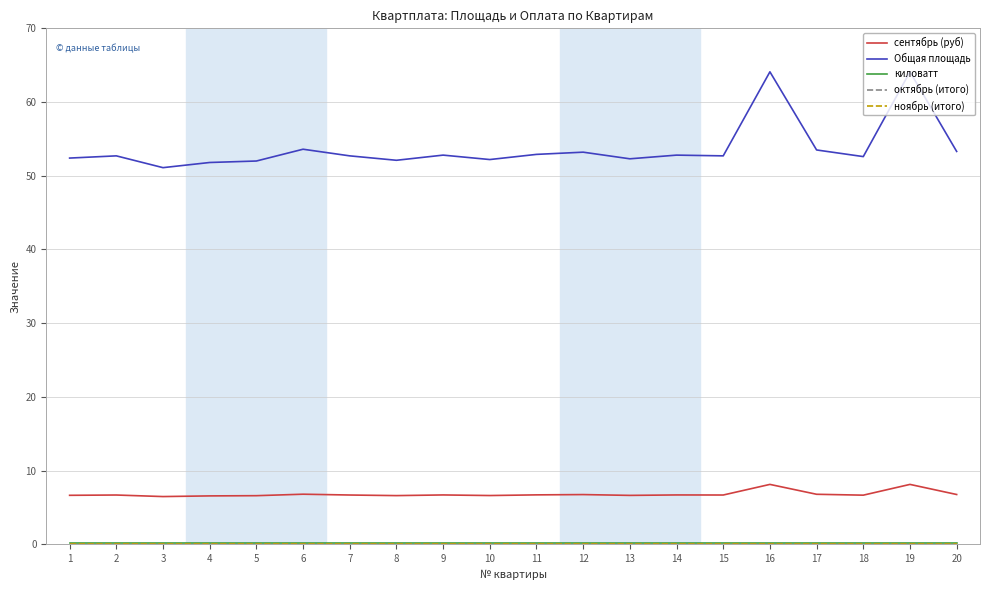

Does the chart have visible grid lines?

Yes